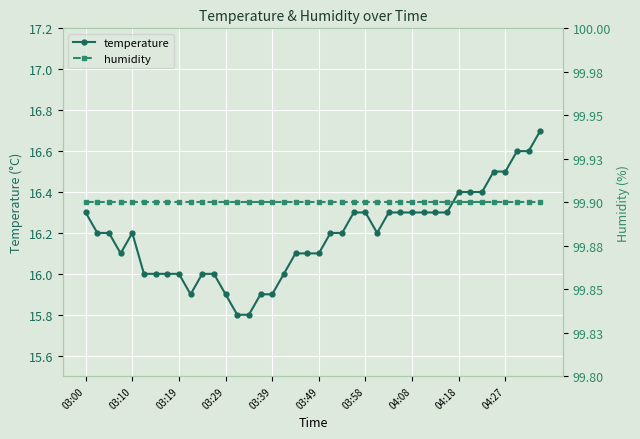

Does the chart display data point markers on the line(s)?

Yes